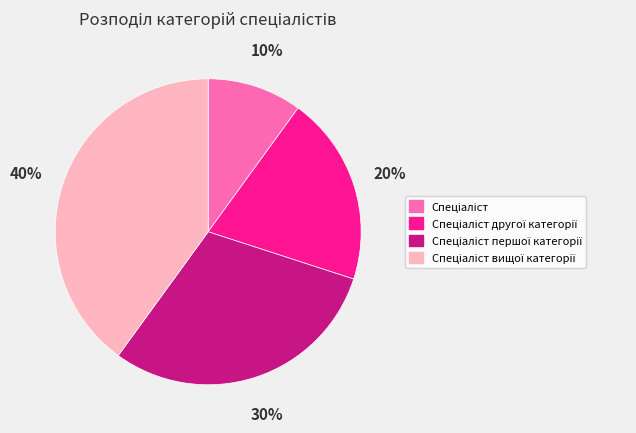

To the nearest percent, what is the difference between the largest and smallest slice percentages?

30%